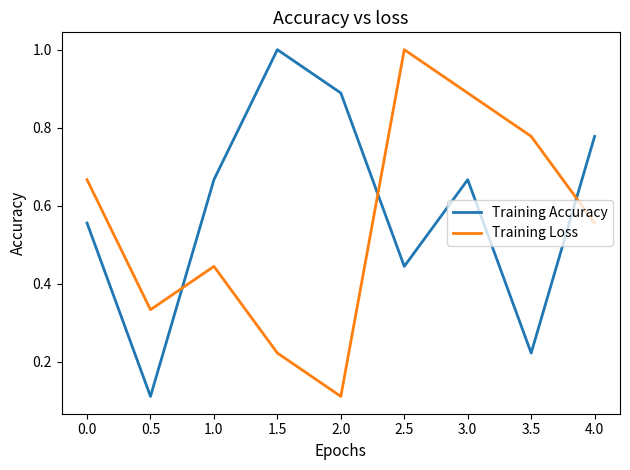

True or false: Training Accuracy and Training Loss intersect in this chart.

True